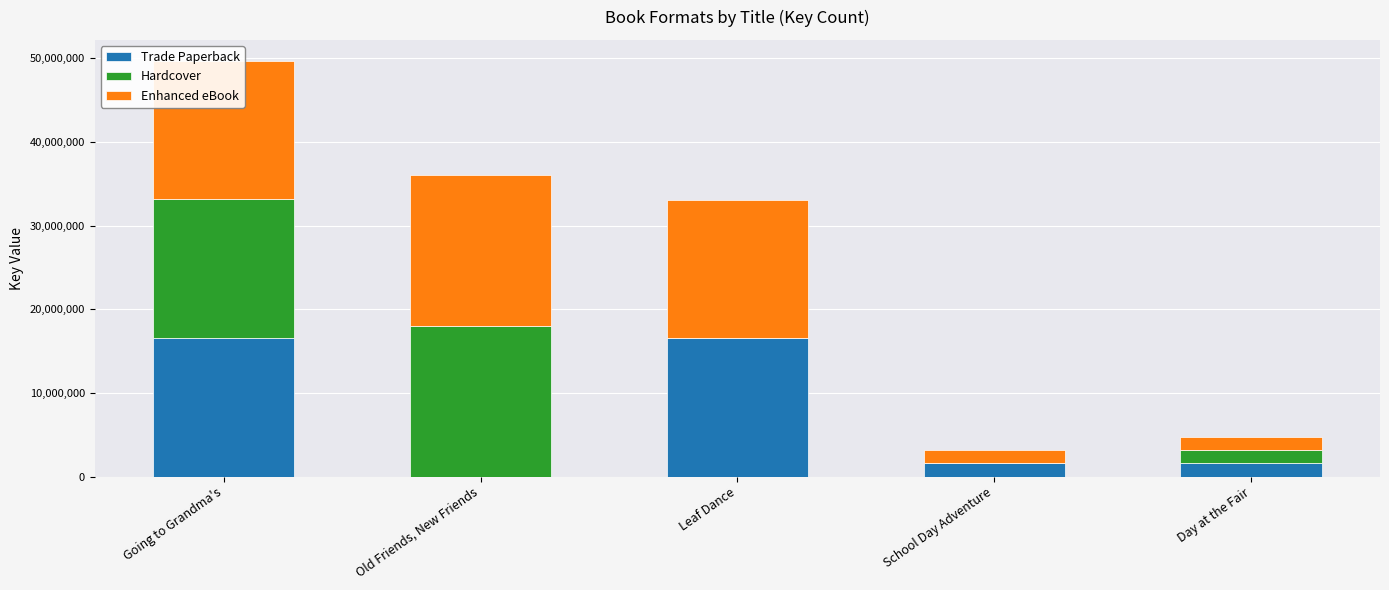

Count the number of data series in this chart.

3